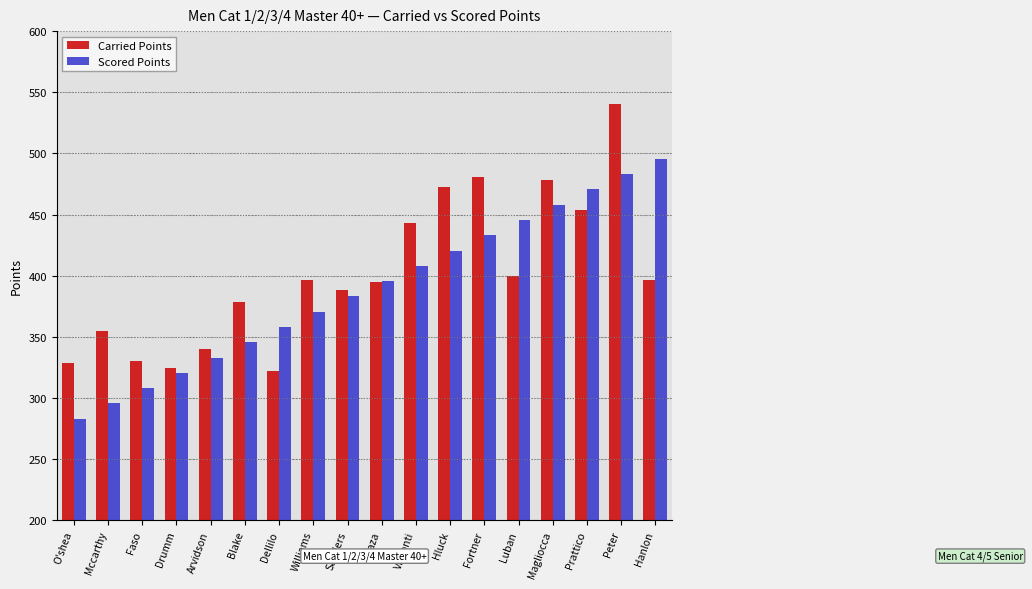

What value does the Scored Points series have at Arvidson?

333.1